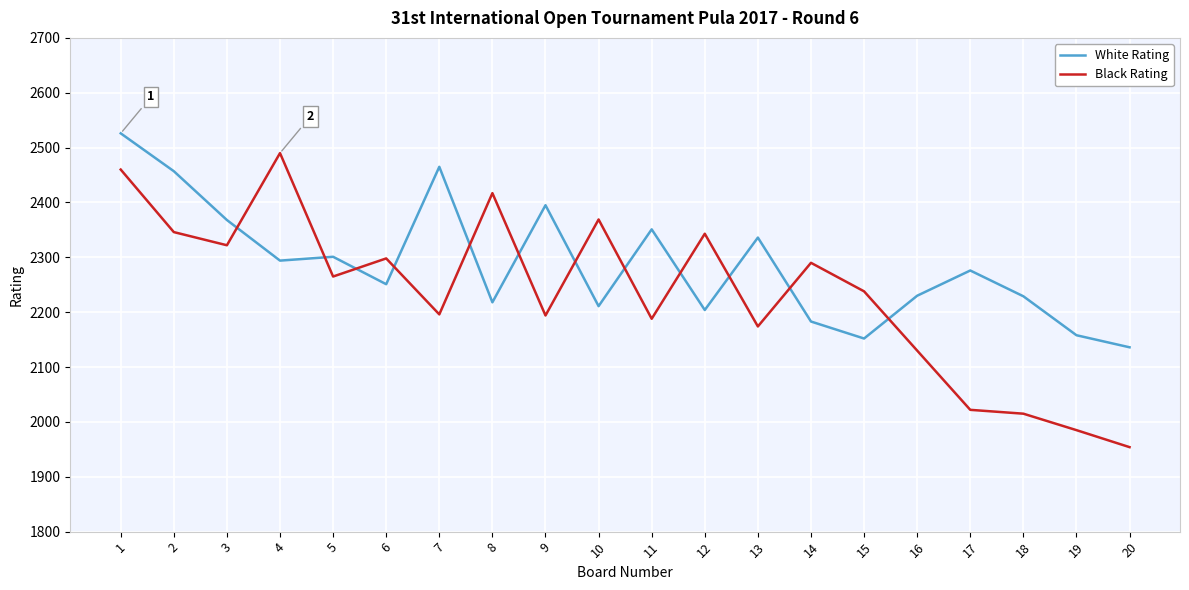

True or false: White Rating and Black Rating cross at least once.

True